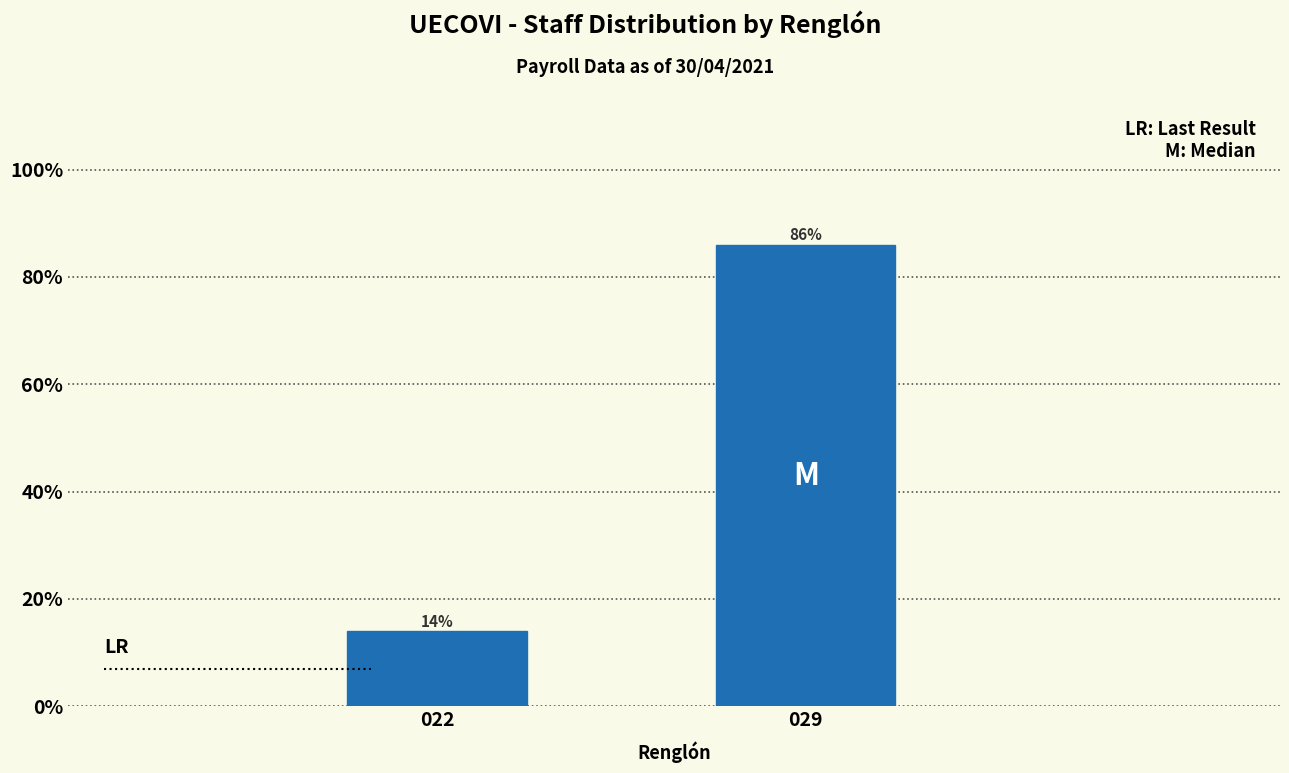

Does the chart contain any negative values?

No